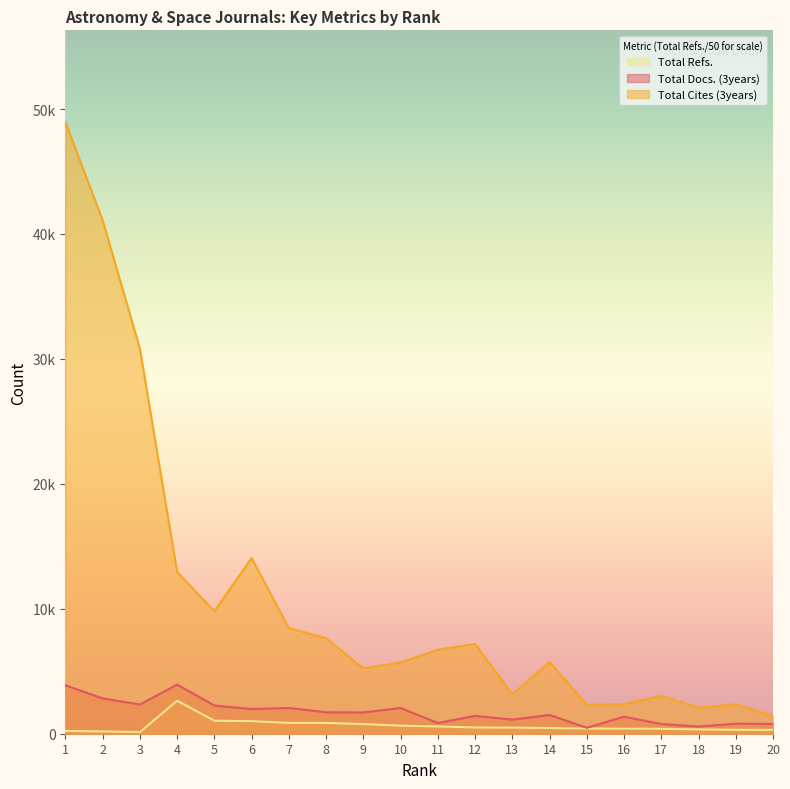

True or false: Total Docs. (3years) and Total Refs. cross at least once.

False